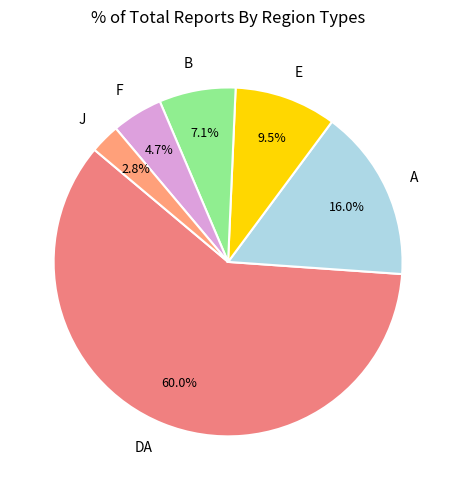

To the nearest percent, what percentage of the pie is B?

7%